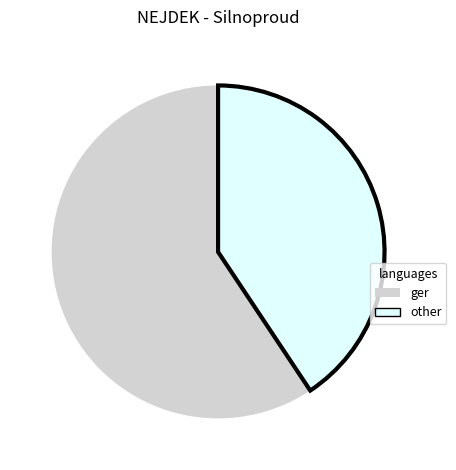

Between ger and other, which is larger?

ger